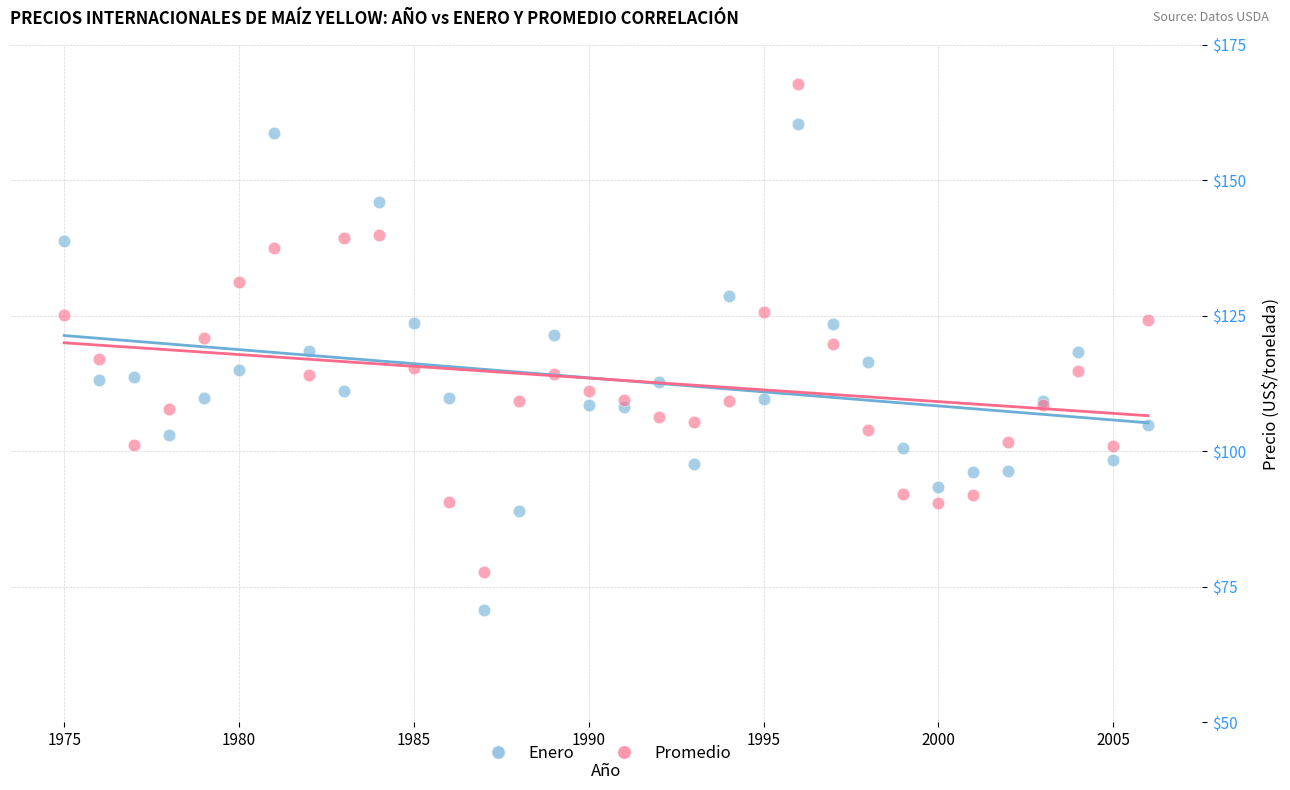

Which series reaches the minimum Y coordinate?

Enero